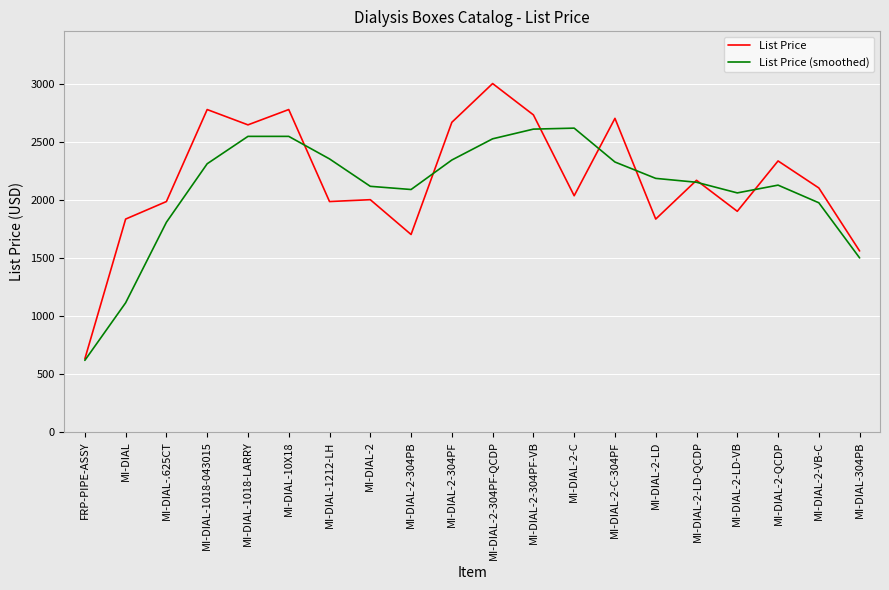

At how many categories does at least one series exceed 1775?

18